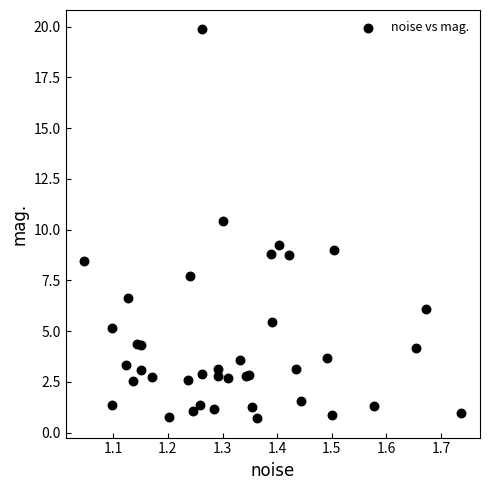

What Y value in the scatter plot is closest to 10?

10.4